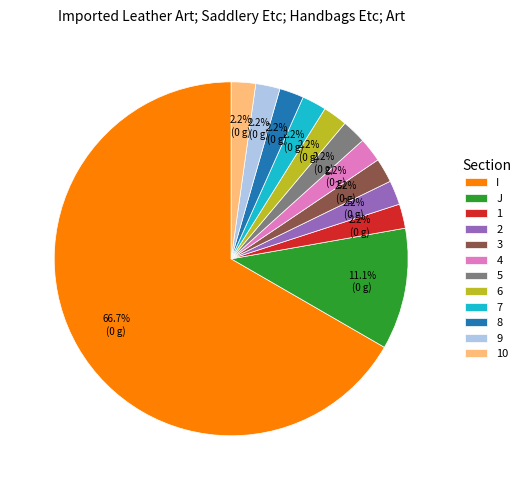

To the nearest percent, what percentage of the pie is 7?

2%